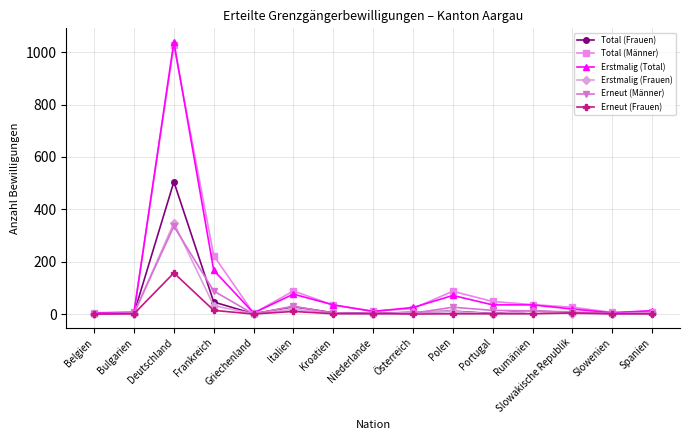

What is the difference between the highest and lowest values at Belgien?

5